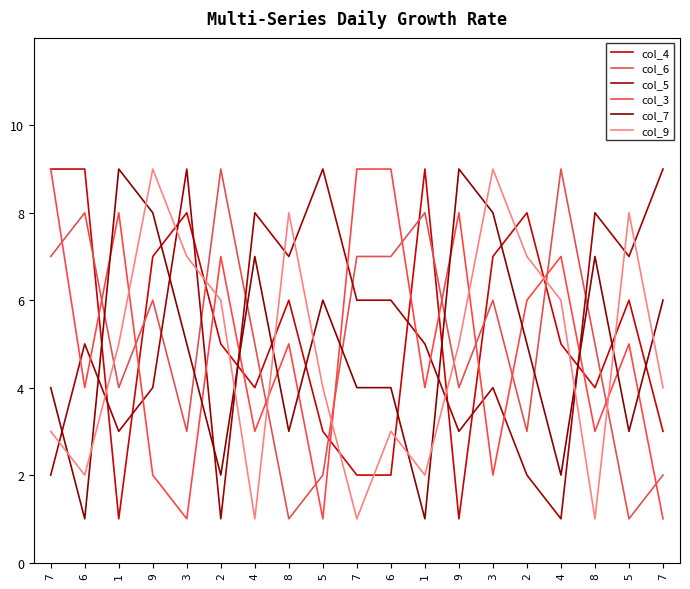

Does the chart display data point markers on the line(s)?

No